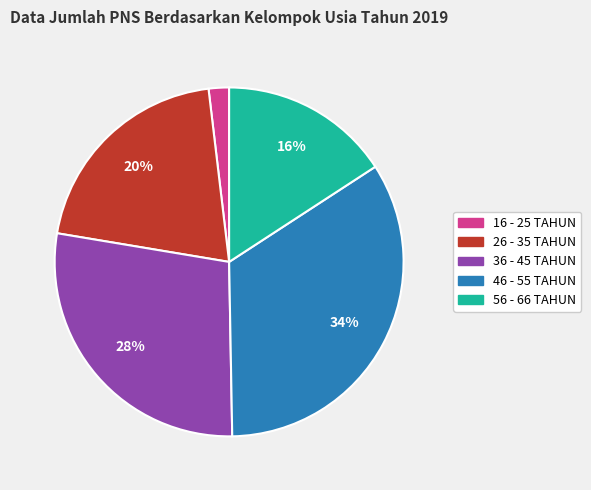

How many slices are in this pie chart?

5